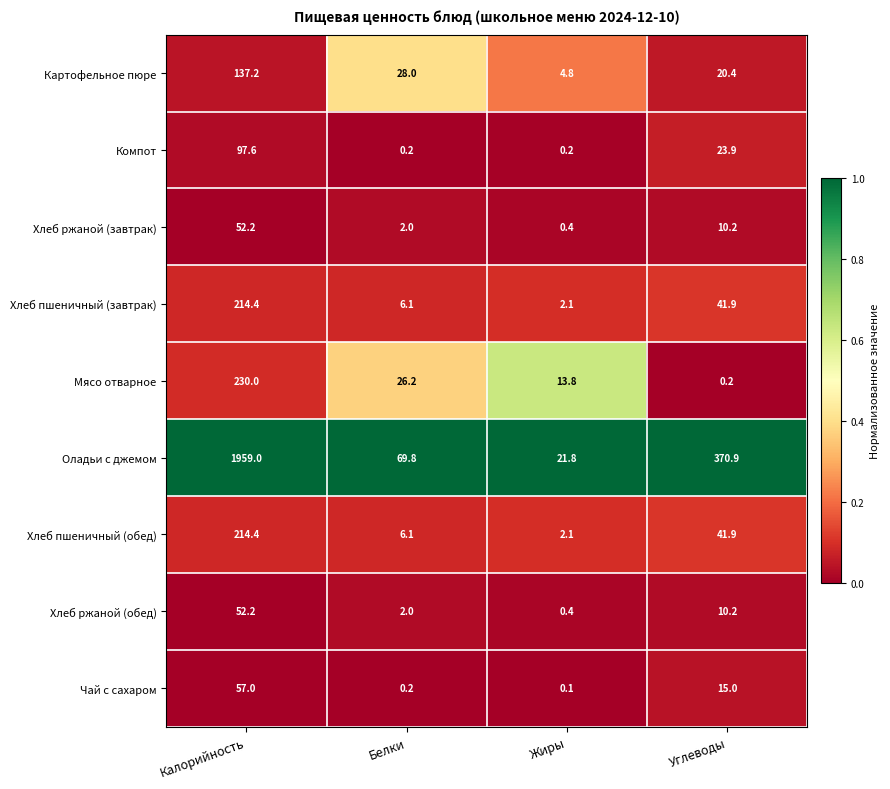

Is it true that Картофельное пюре equals 42.0 at Белки?

False